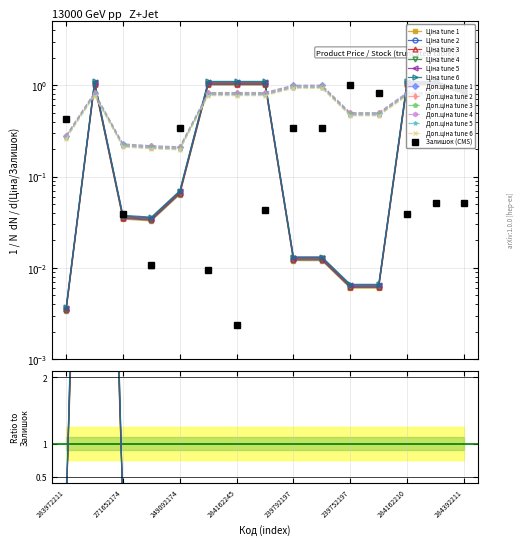

Where is Доп. ціна nearest to the value 0?

249092174